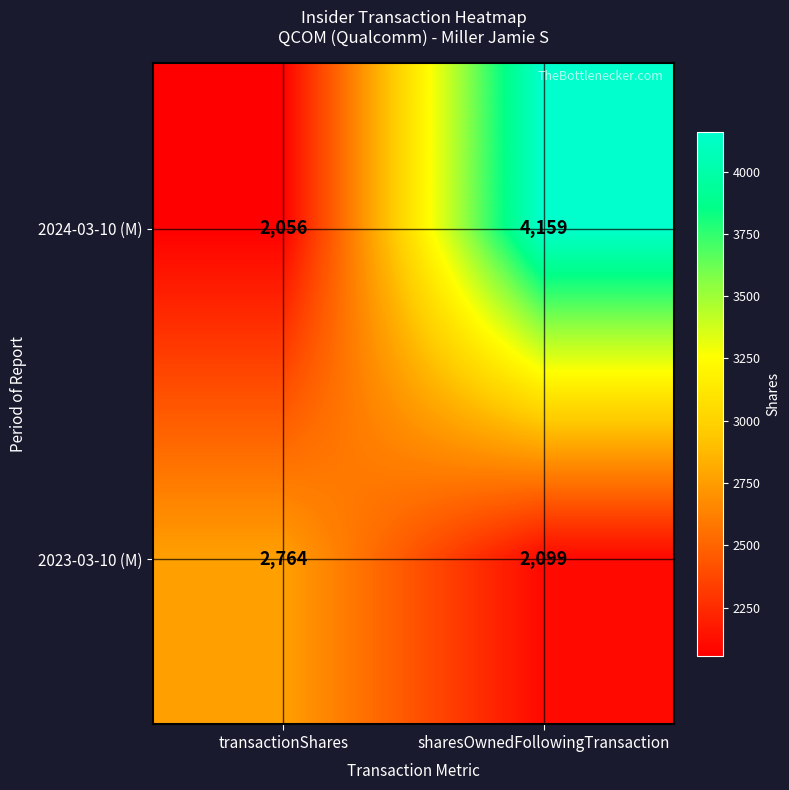

Rank the series at sharesOwnedFollowingTransaction from highest to lowest value.

2024-03-10 (M), 2023-03-10 (M)